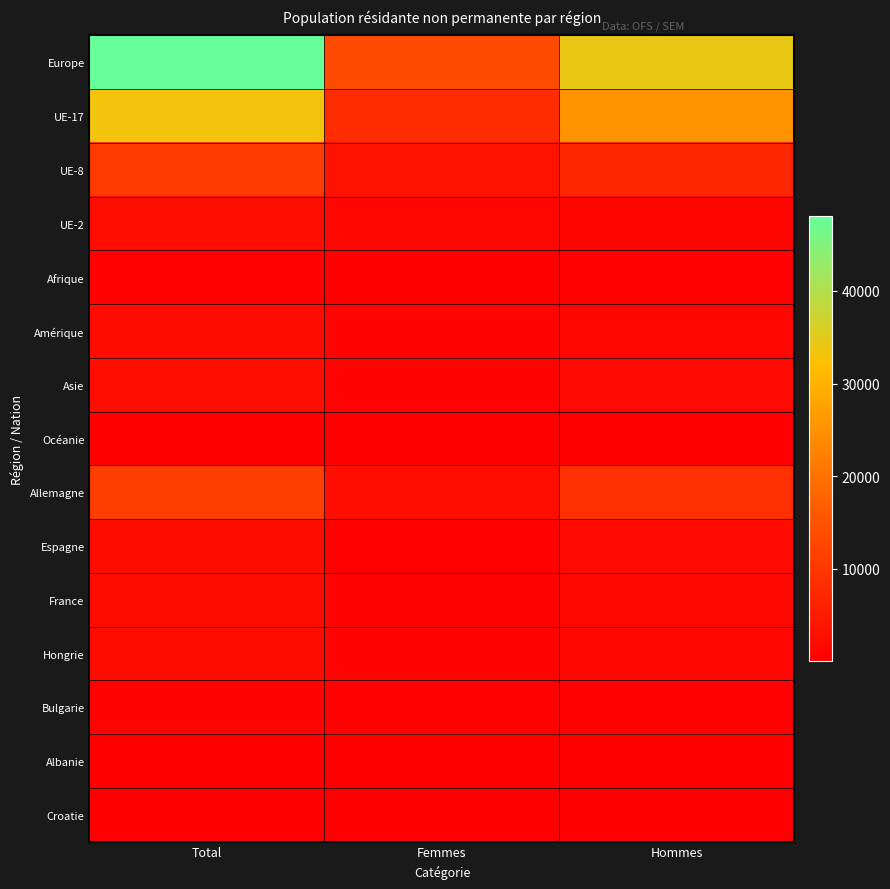

Rank the series at Total from highest to lowest value.

Europe, UE-17, Allemagne, UE-8, Asie, UE-2, France, Espagne, Hongrie, Amérique, Bulgarie, Afrique, Croatie, Océanie, Albanie